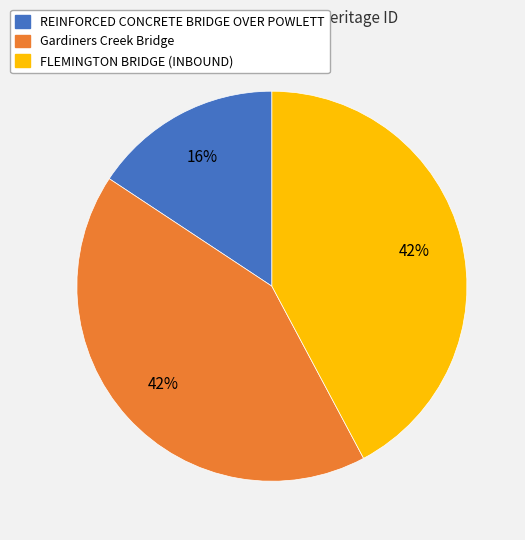

What percentage is the FLEMINGTON BRIDGE (INBOUND) slice, to the nearest percent?

42%